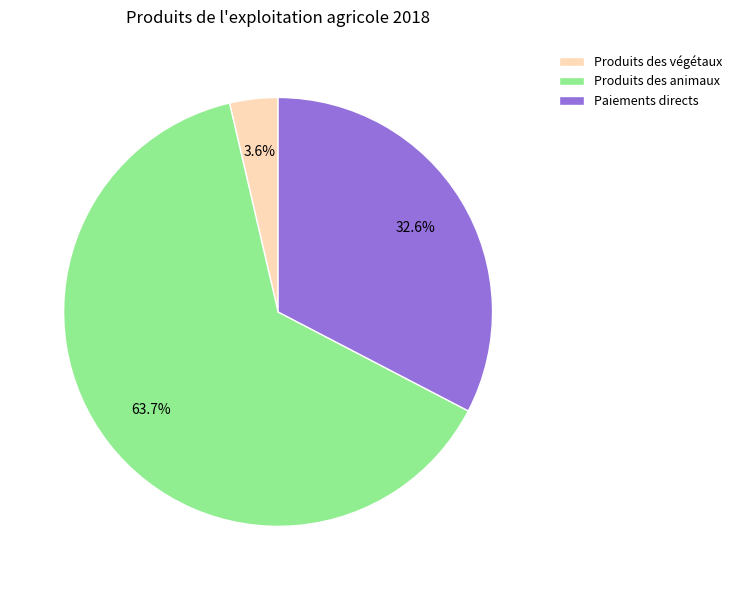

To the nearest percent, what percentage of the pie is Produits des végétaux?

4%